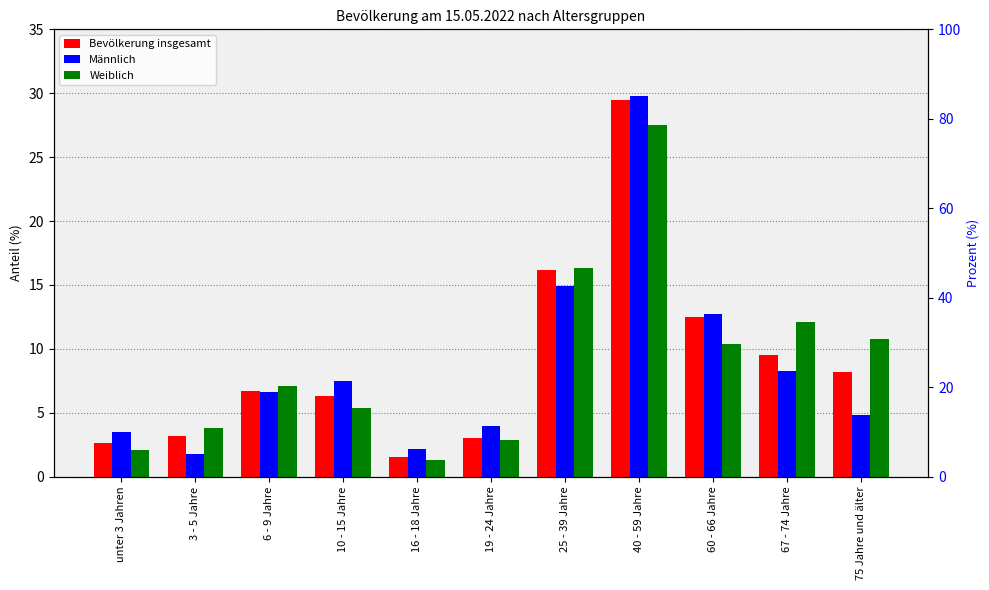

Reading right to left, extract all data points from this chart.

Bevölkerung insgesamt: 8.2	9.5	12.5	29.5	16.2	3.0	1.5	6.3	6.7	3.2	2.6
Männlich: 4.8	8.3	12.7	29.8	14.9	4.0	2.2	7.5	6.6	1.8	3.5
Weiblich: 10.8	12.1	10.4	27.5	16.3	2.9	1.3	5.4	7.1	3.8	2.1